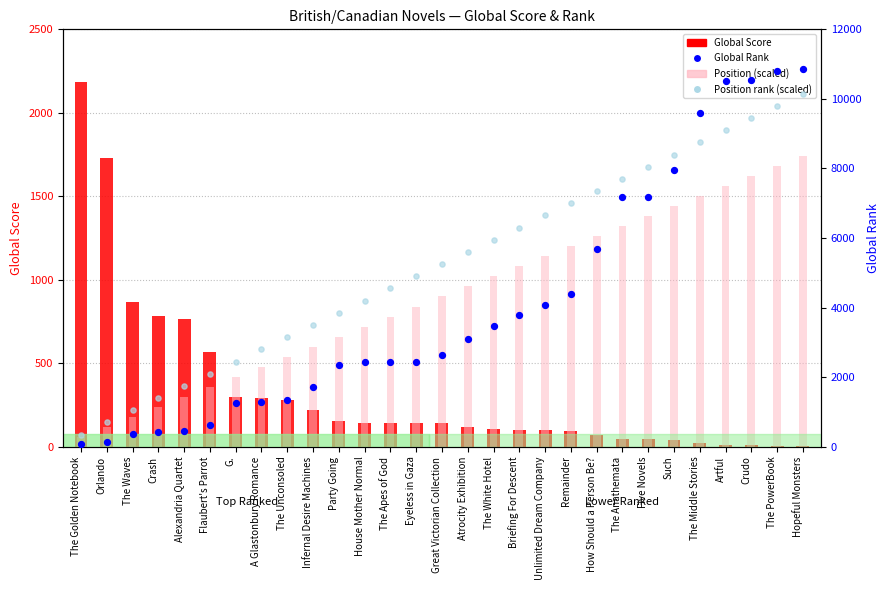

What is the total value across all series at Five Novels?

16650